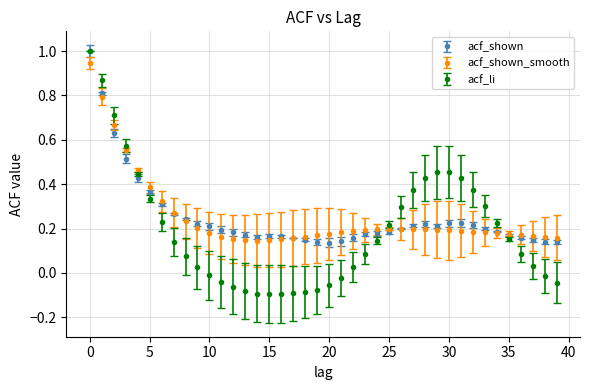

True or false: acf_li has more than 0 interior local peaks.

True